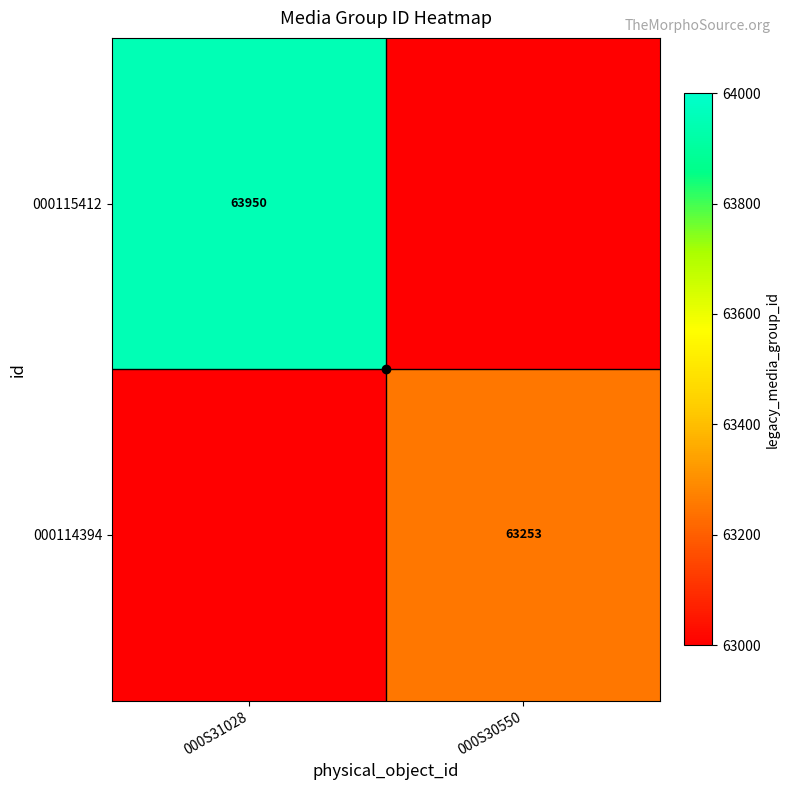

Between 000S30550 and 000S31028, which is larger?

000S31028